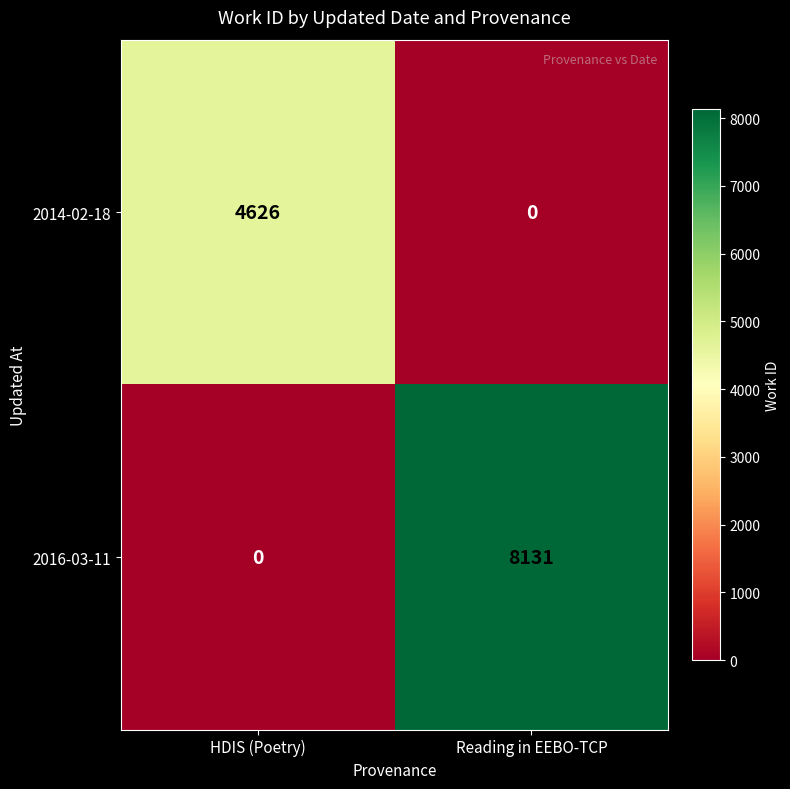

At how many categories does at least one series exceed 782?

2